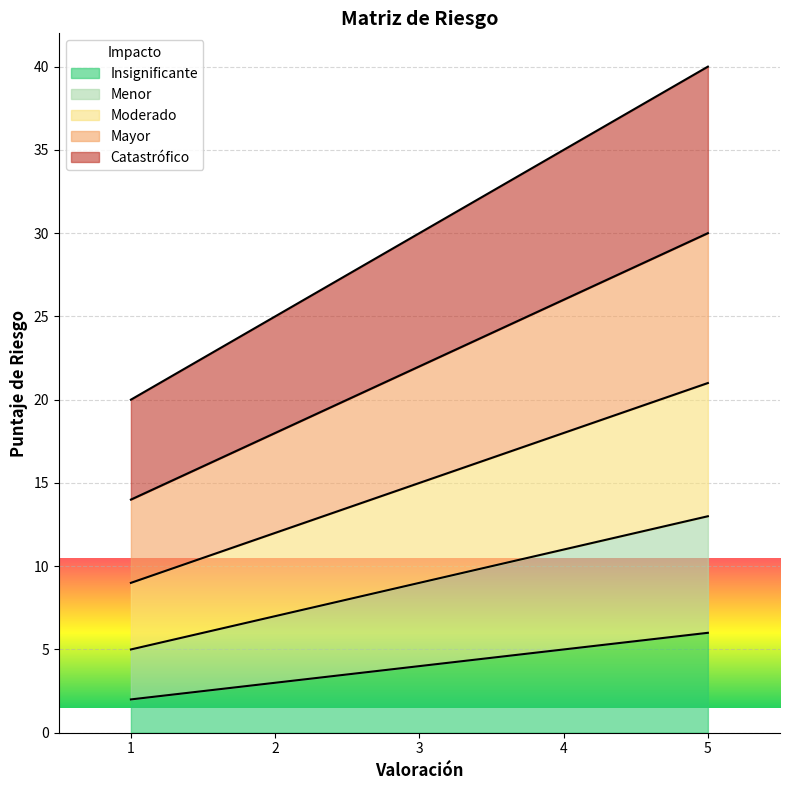

Reading left to right, list all the values displayed in this chart.

Insignificante: 2	3	4	5	6
Menor: 5	7	9	11	13
Moderado: 9	12	15	18	21
Mayor: 14	18	22	26	30
Catastrófico: 20	25	30	35	40